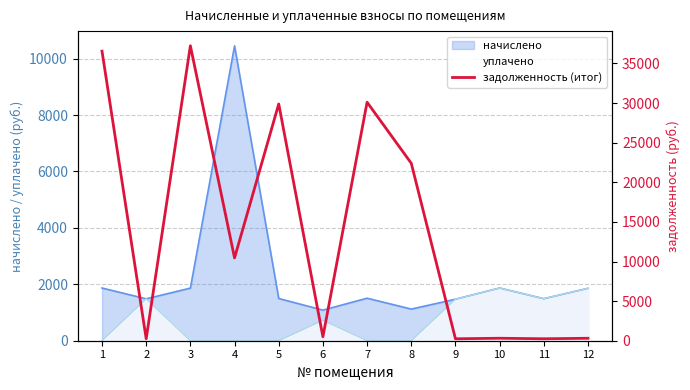

Is it true that the value at 7 is 54139.5?

False